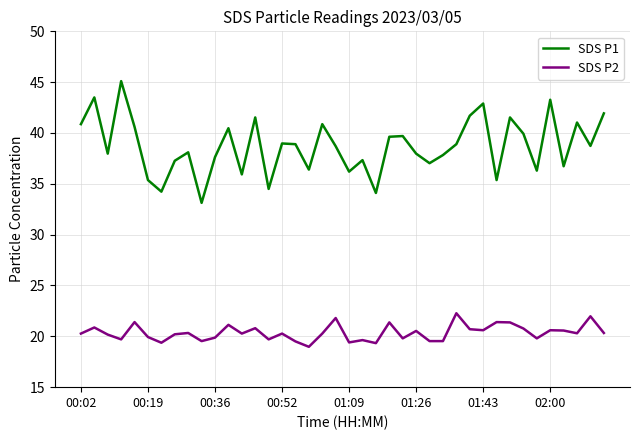

What is the difference between the maximum and minimum values in the SDS P2 series?

3.3